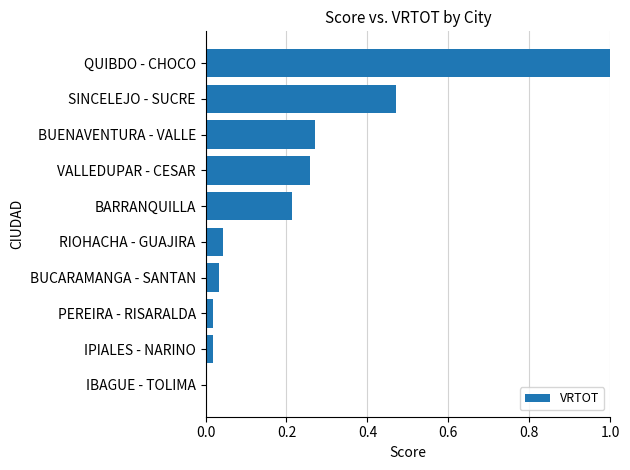

What is the greatest value displayed?

1.0